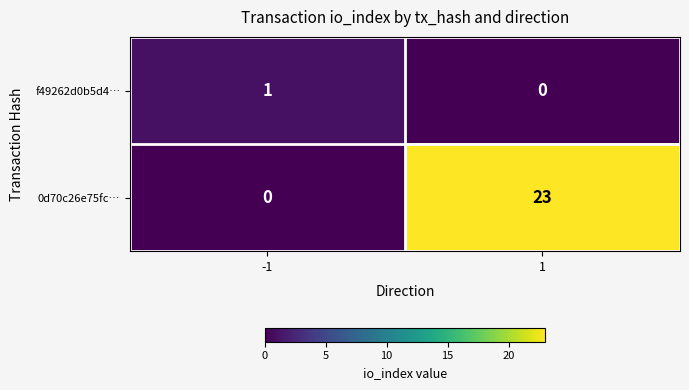

Which series has the largest total across all categories?

0d70c26e75fc…